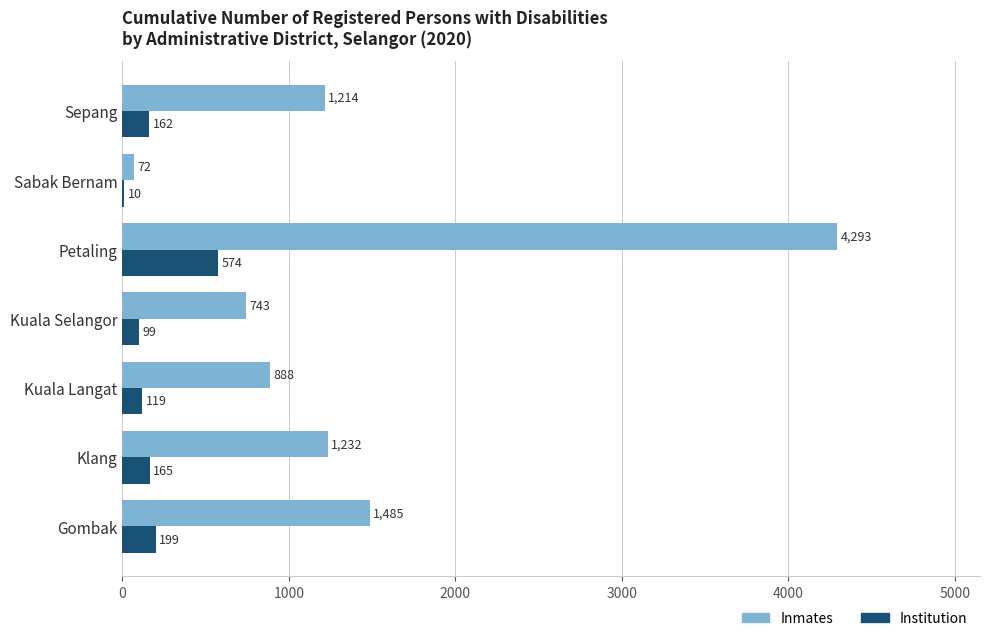

At which label is Institution closest to 292?

Gombak